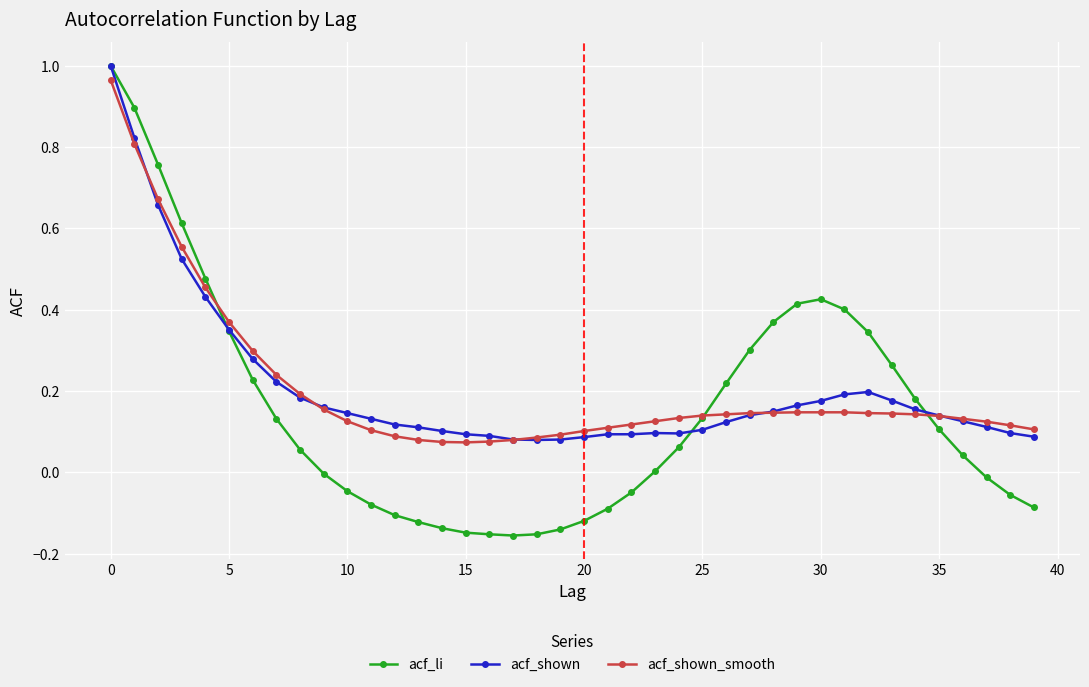

Which series has the largest range (max minus min)?

acf_li